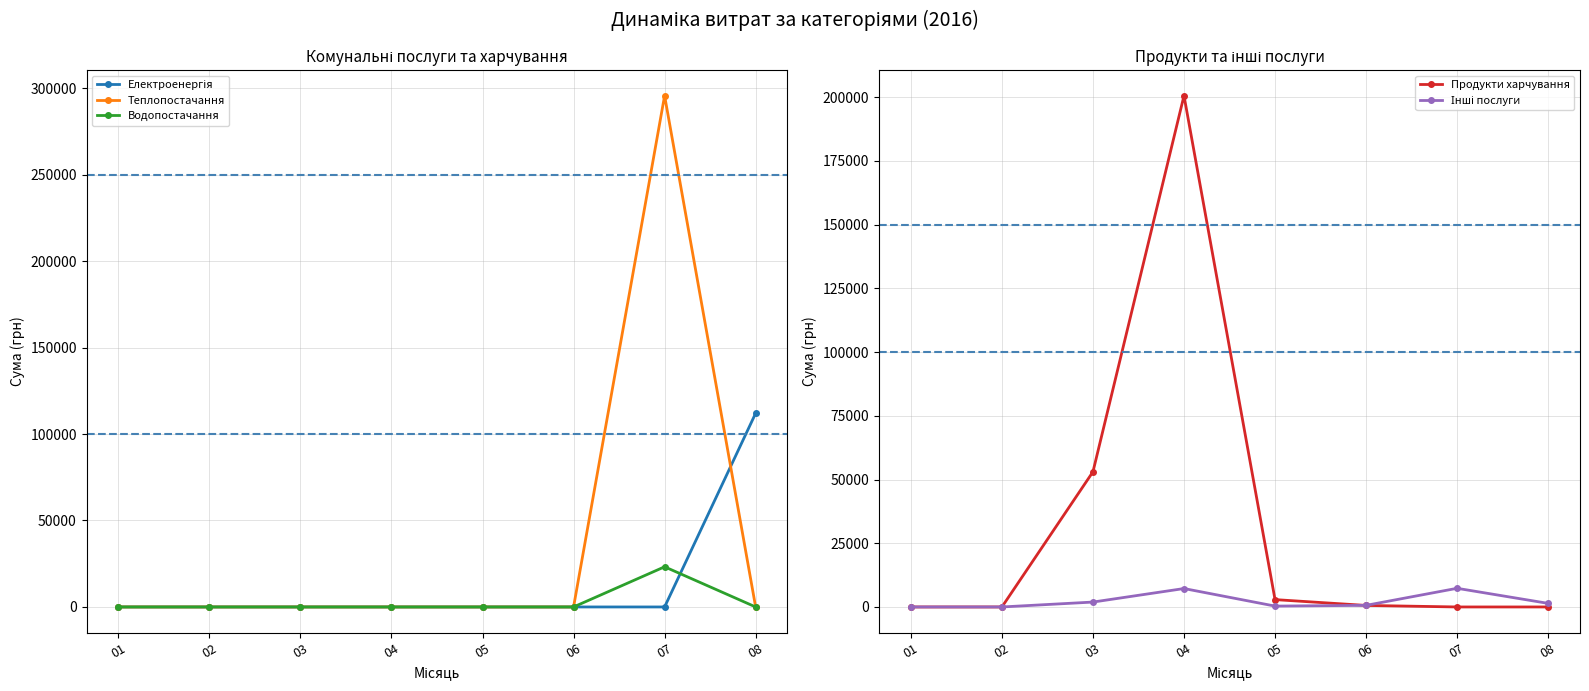

How many distinct data groups are displayed?

5